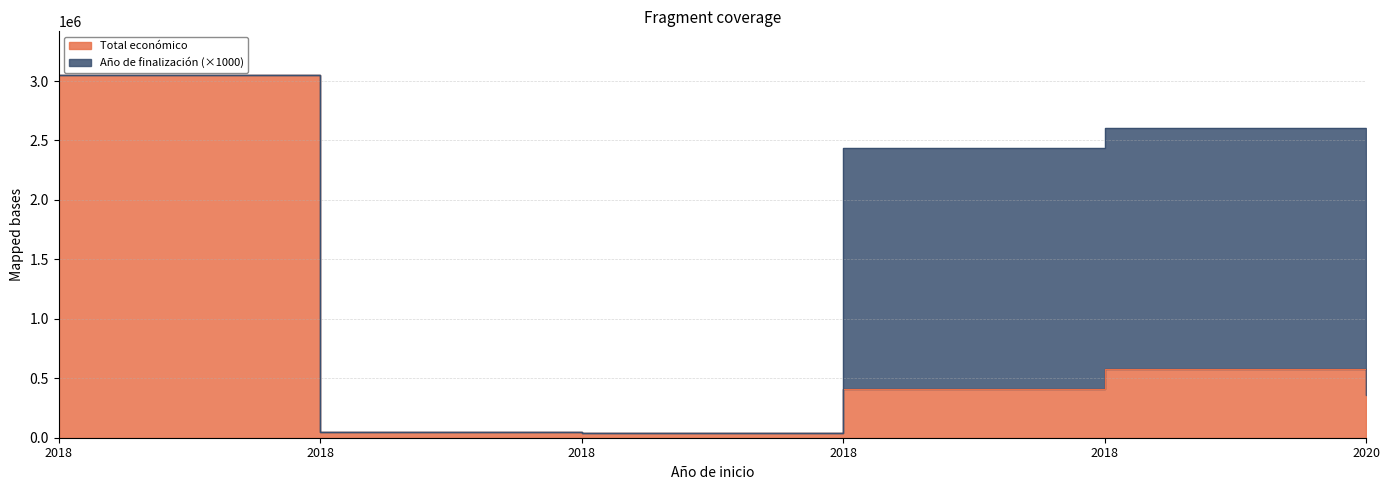

What is the average value?

750185